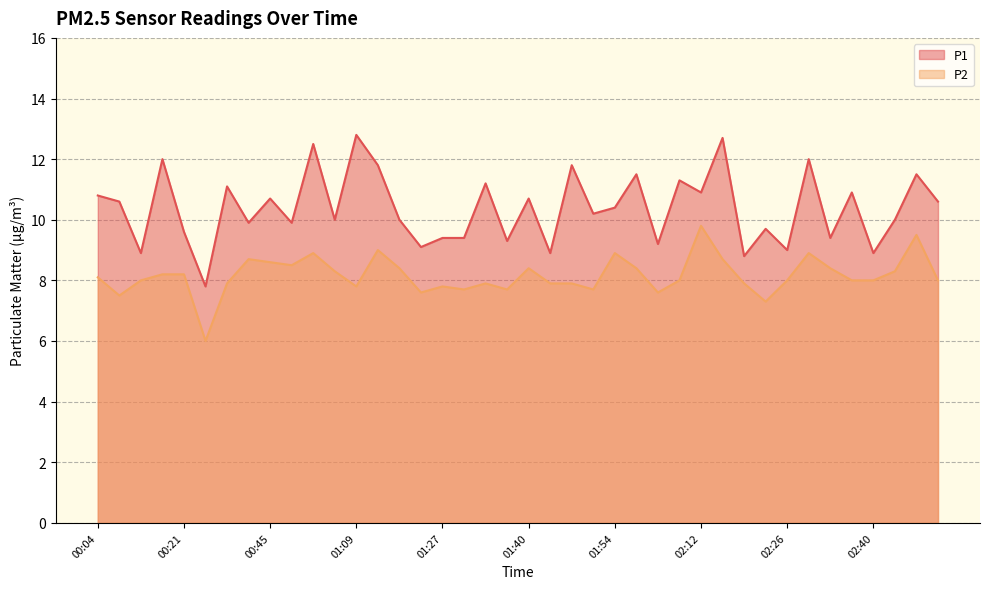

At which label does P1 first exceed 10?

00:04